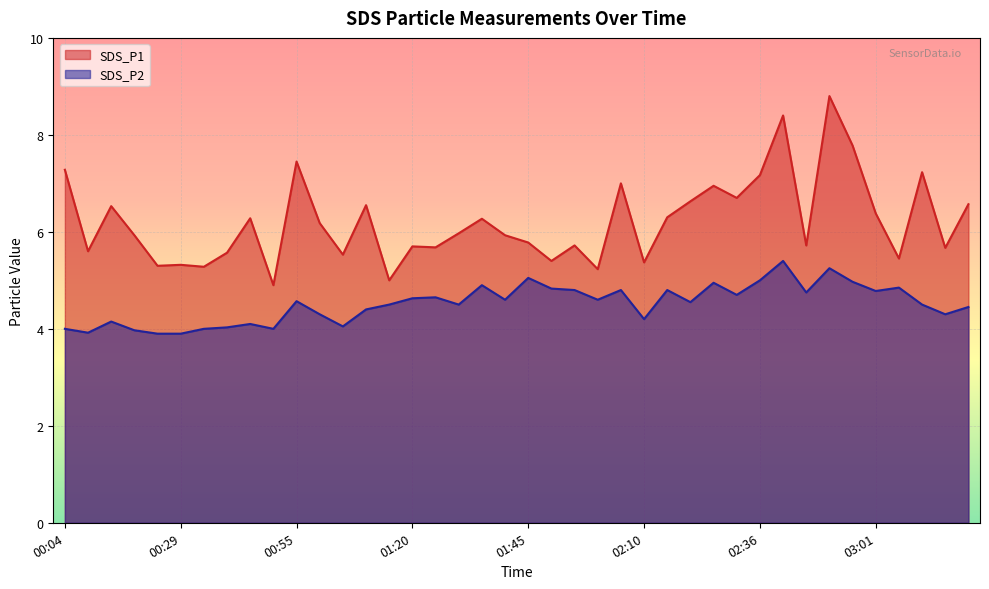

Is it true that SDS_P1 equals 1.8 at 00:04?

False